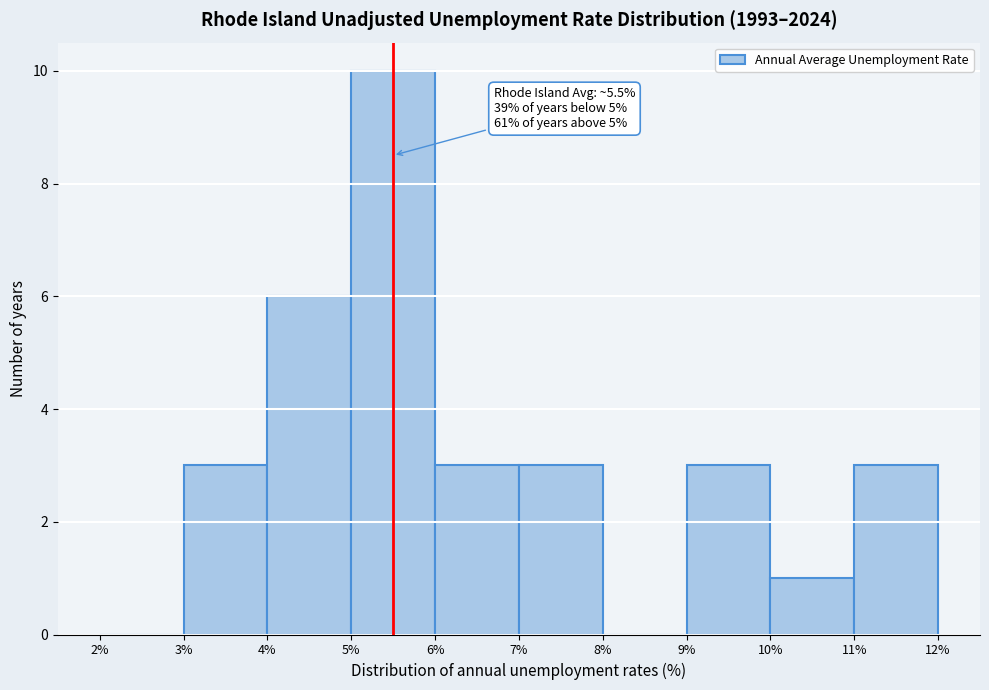

Which range on the x-axis has the tallest bar?

5% to 6%